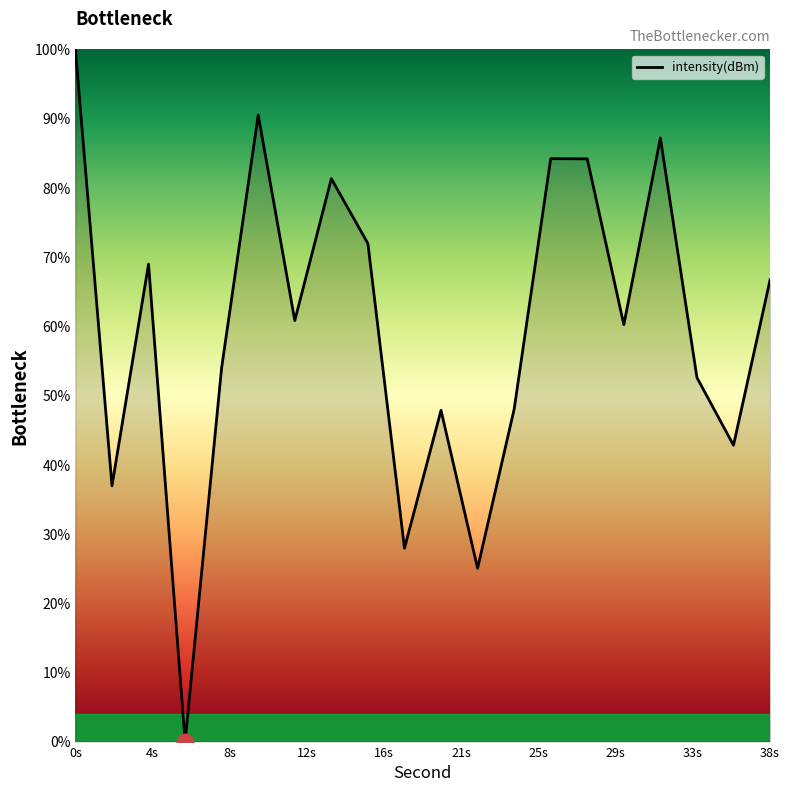

What is the maximum value shown in the chart?

100.0